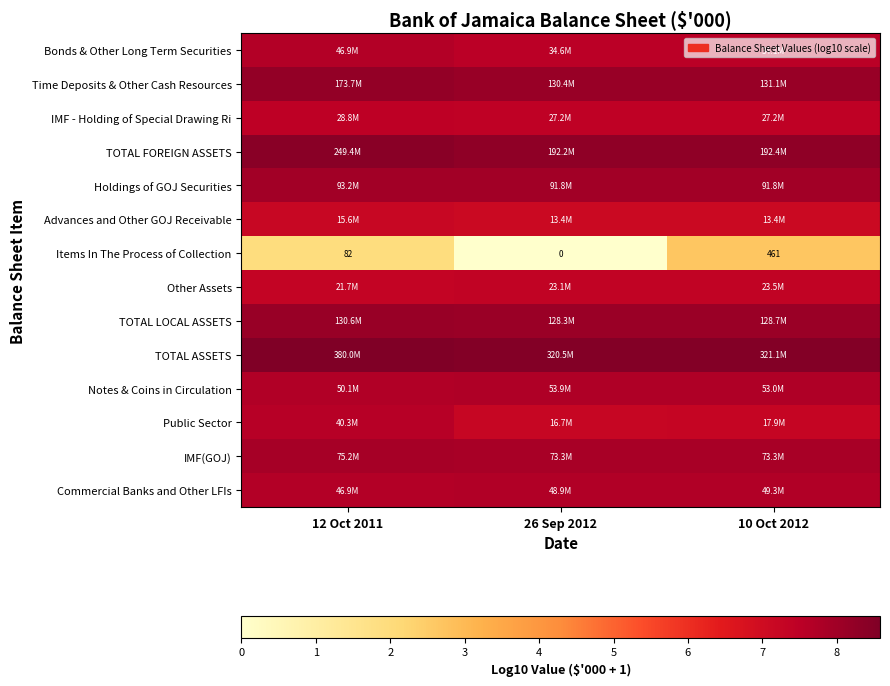

Is the value of TOTAL FOREIGN ASSETS at 12 Oct 2011 greater than the value of Advances and Other GOJ Receivable at 10 Oct 2012?

Yes